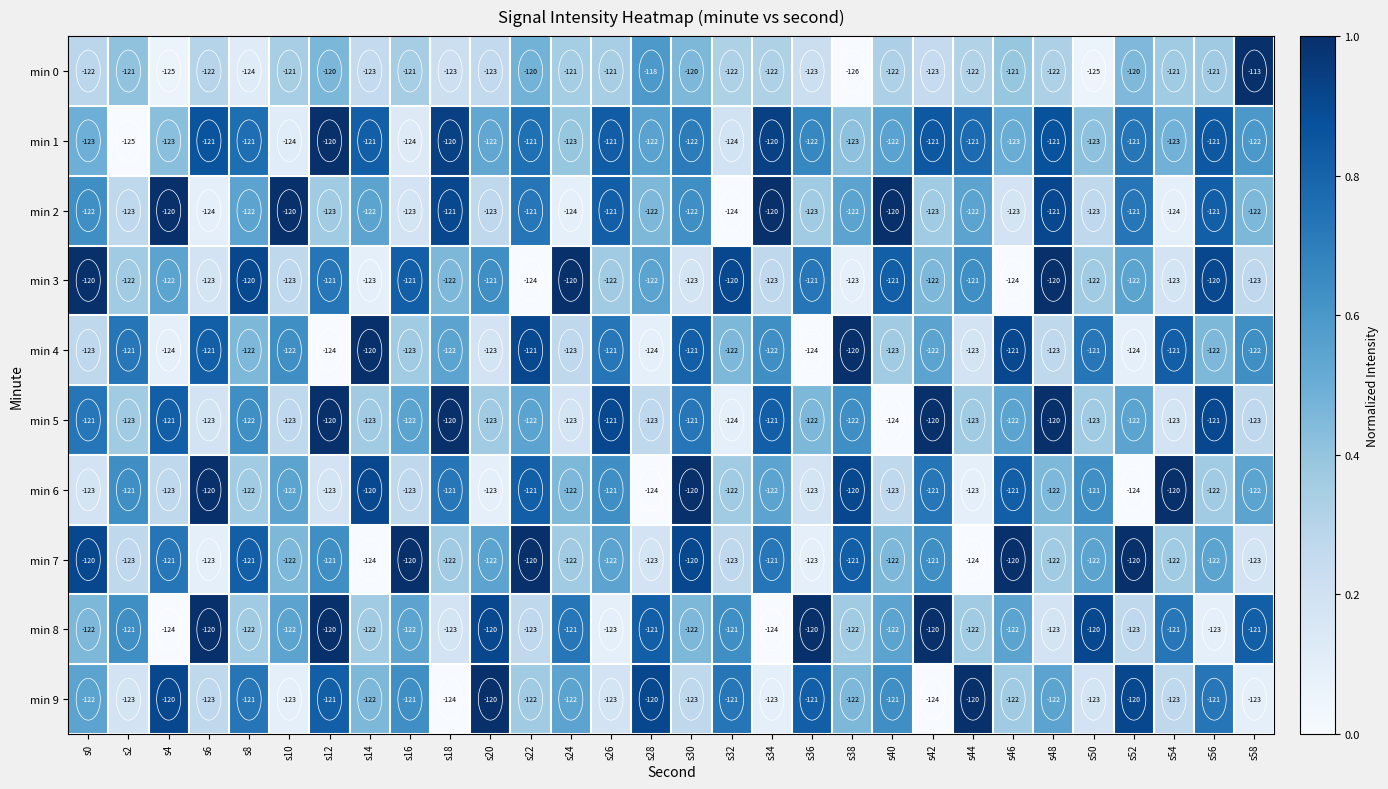

At which category is the sum across all series the highest?

s12